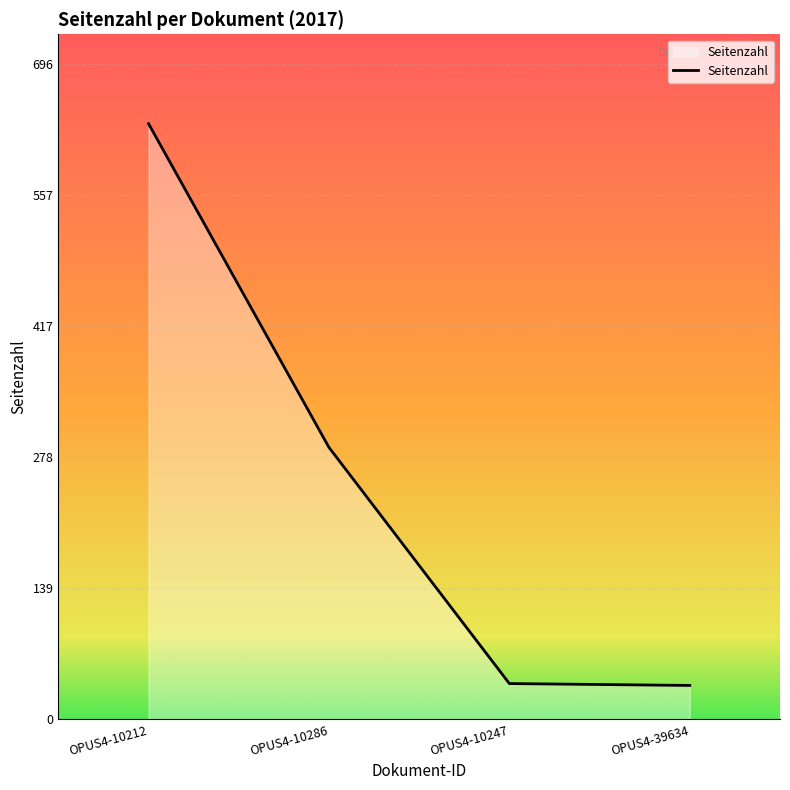

The chart shows a value of 289 at OPUS4-10286. True or false?

True